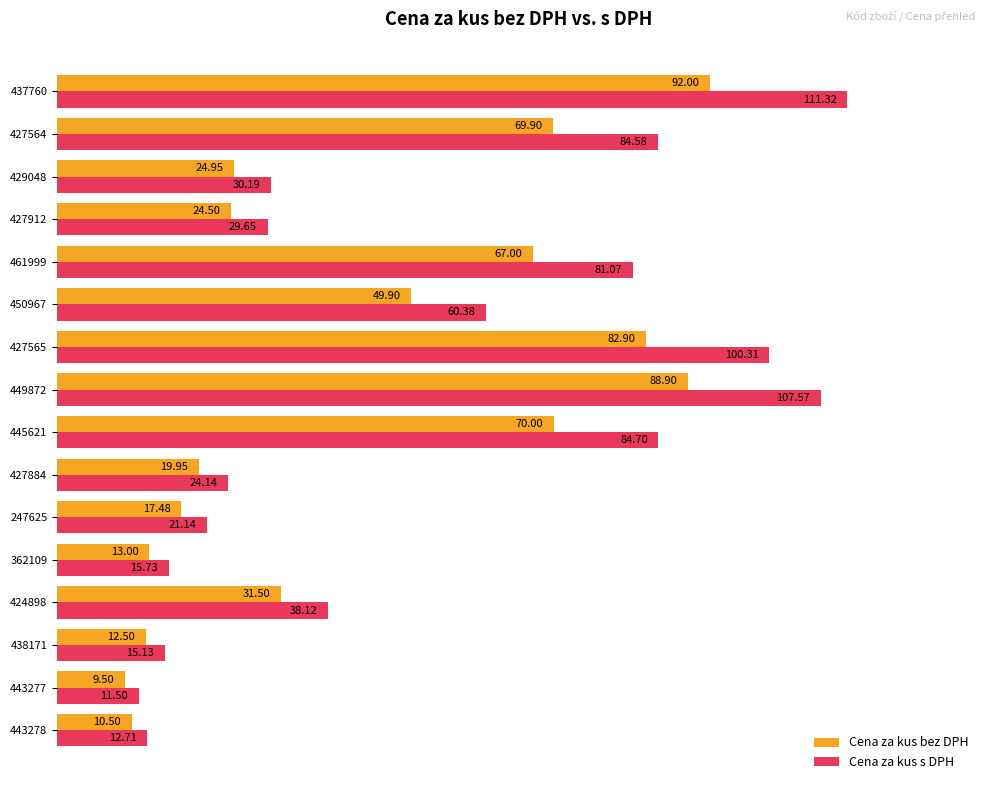

What is the average value of the Cena za kus s DPH series?

51.8